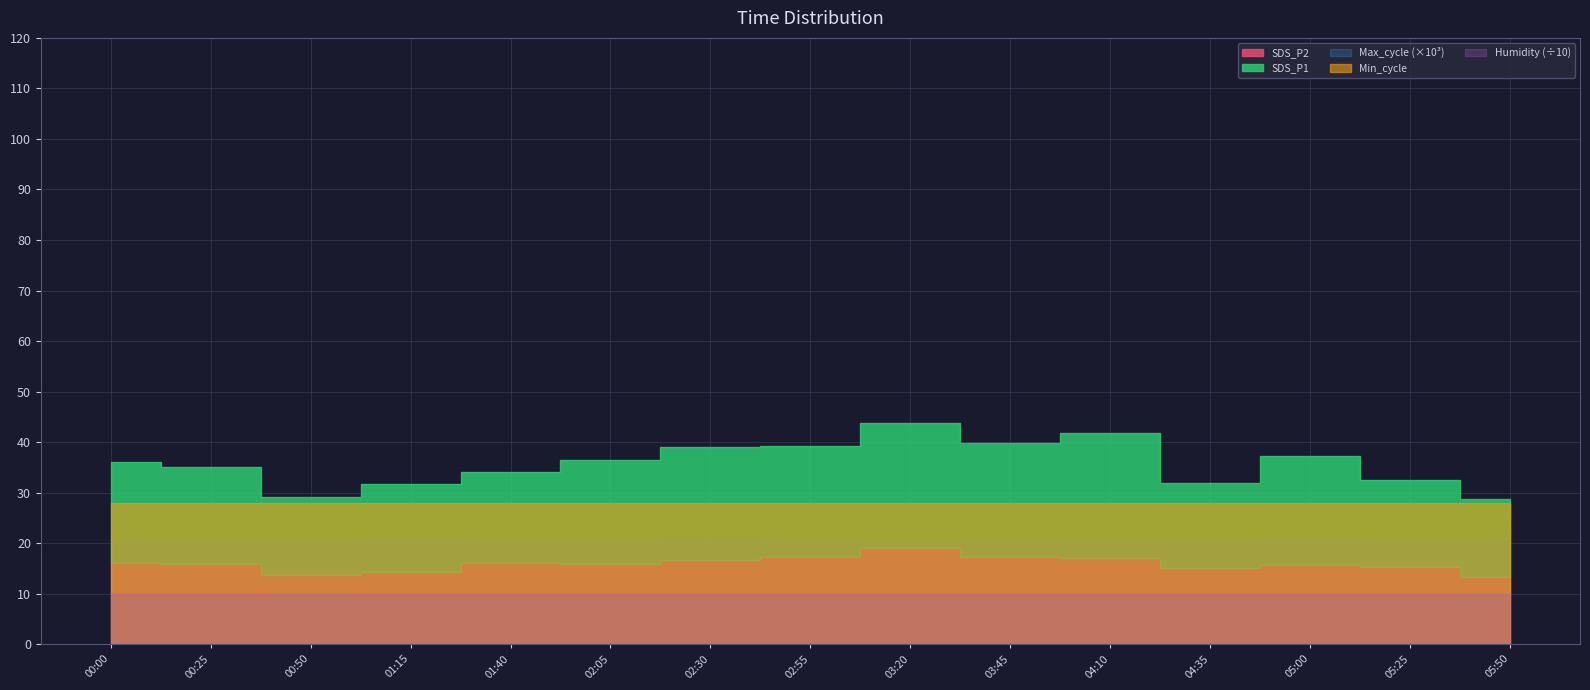

What is the label of the 15th point from the left?

05:50